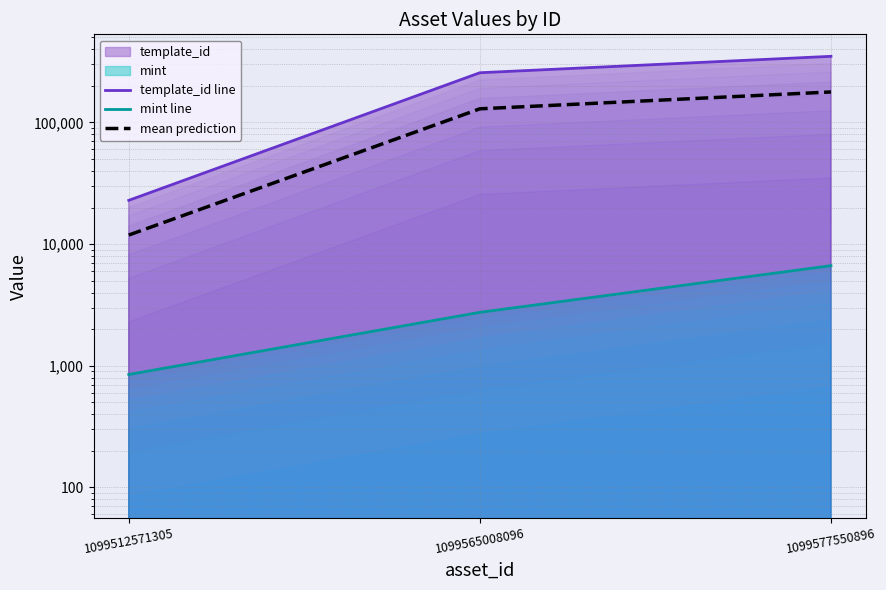

Reading right to left, list all the values displayed in this chart.

template_id line: 1099577550896=349523.0	1099565008096=256179.0	1099512571305=22896.0
mint line: 1099577550896=6652.0	1099565008096=2750.0	1099512571305=848.0
mean prediction: 1099577550896=178087.5	1099565008096=129464.5	1099512571305=11872.0